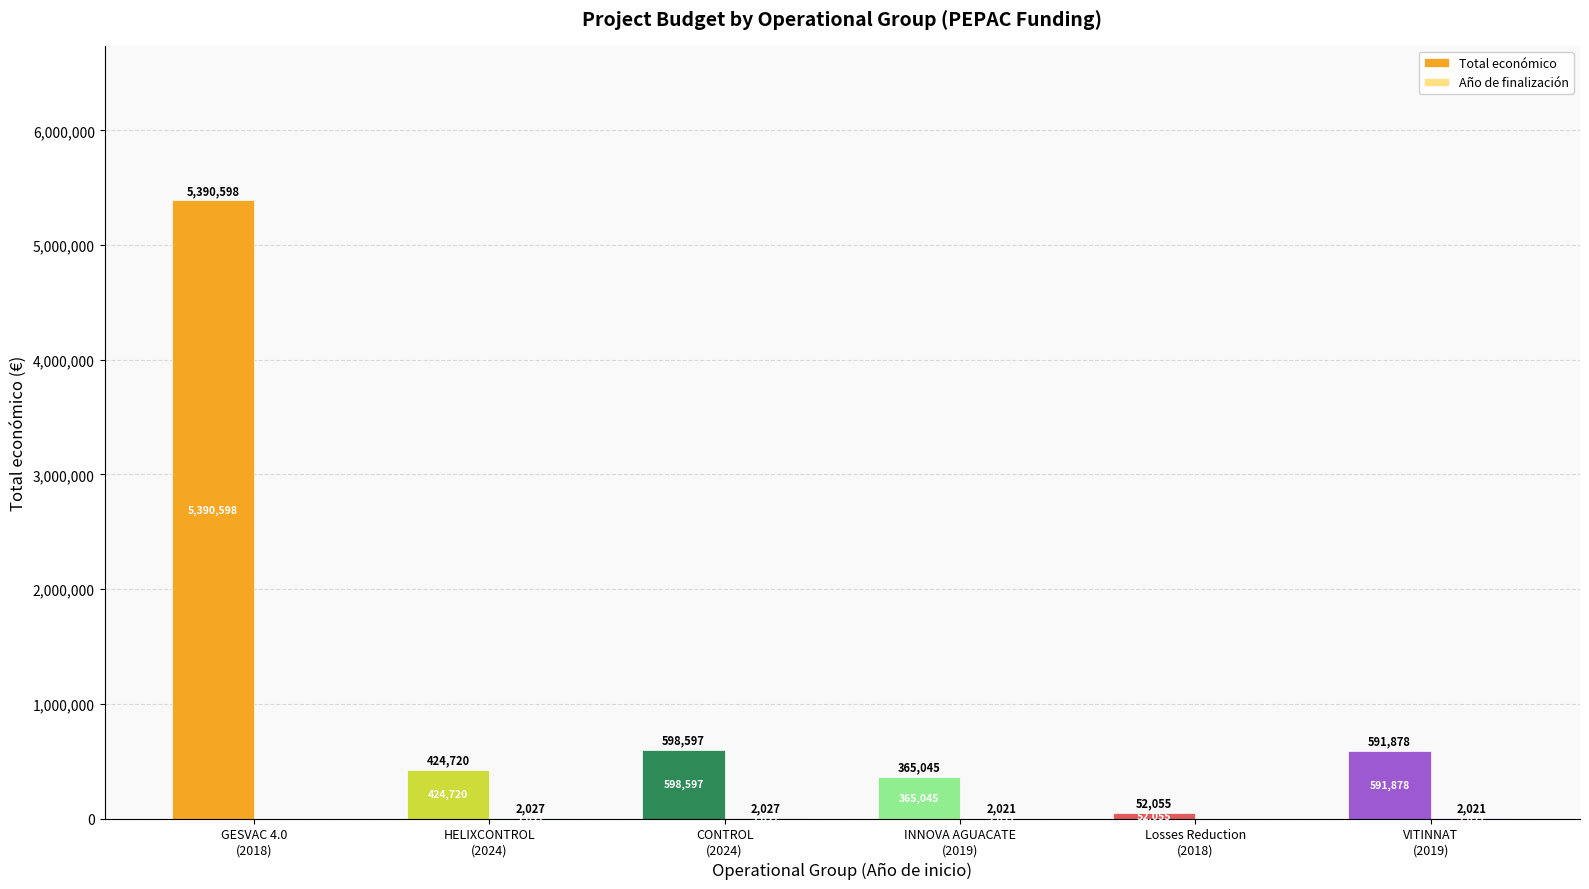

What is the highest value of the Total económico series?

5390598